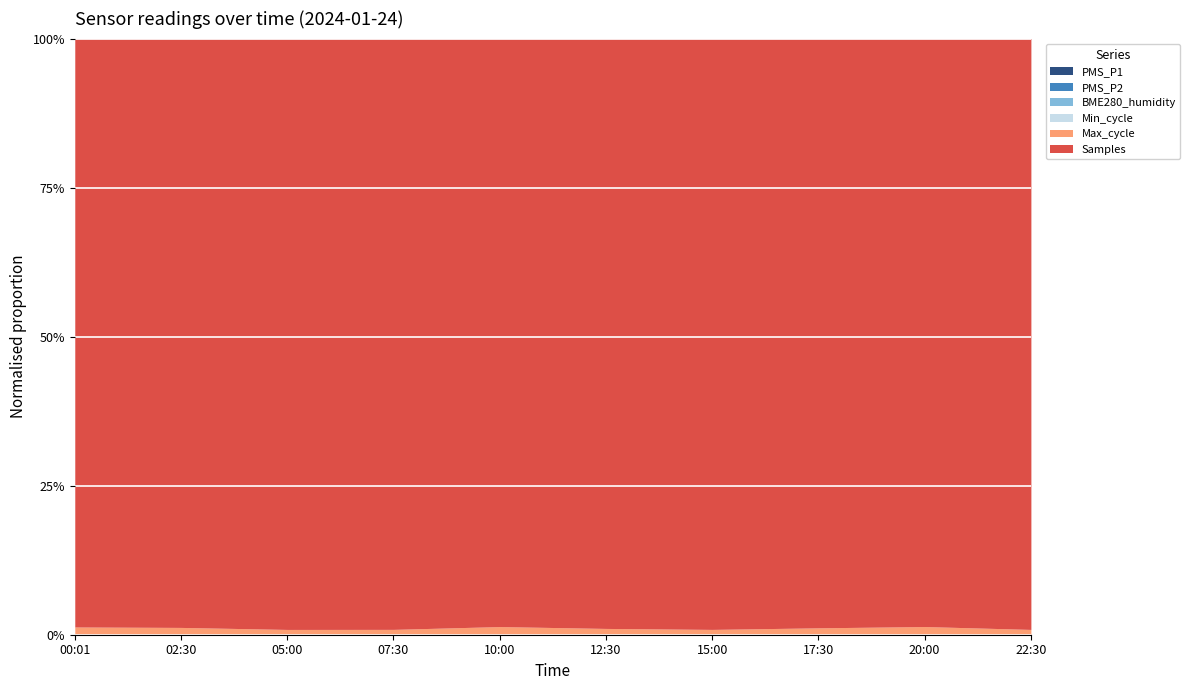

True or false: PMS_P2 has a value of 0 at 15:00.

True